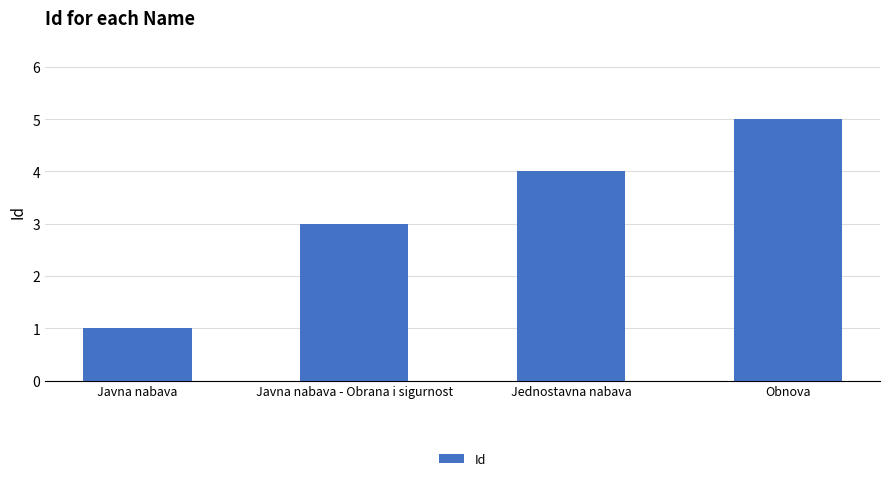

The value at Jednostavna nabava is 4. True or false?

True